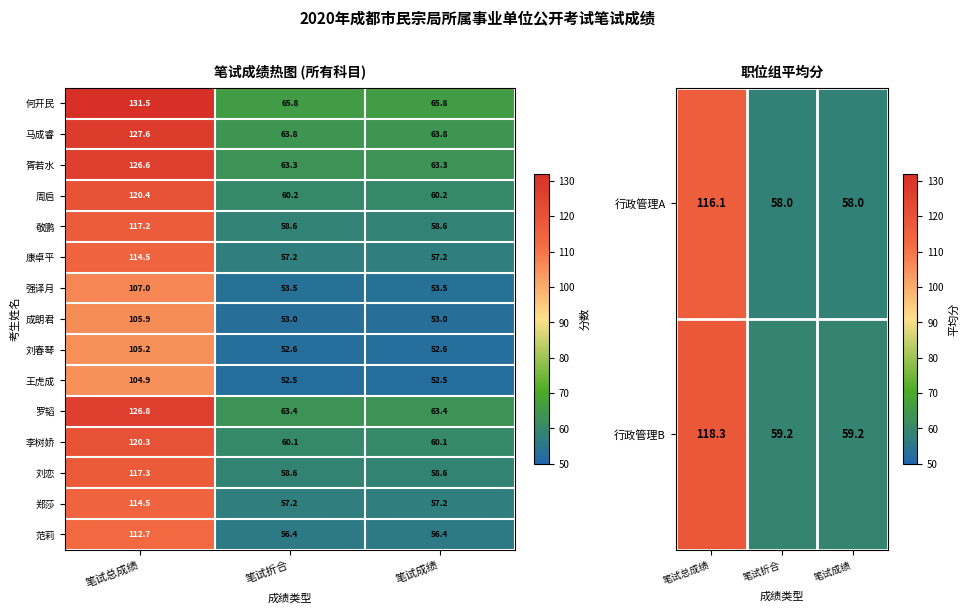

The 刘春琴 series shows 77.0 at 笔试折合. True or false?

False